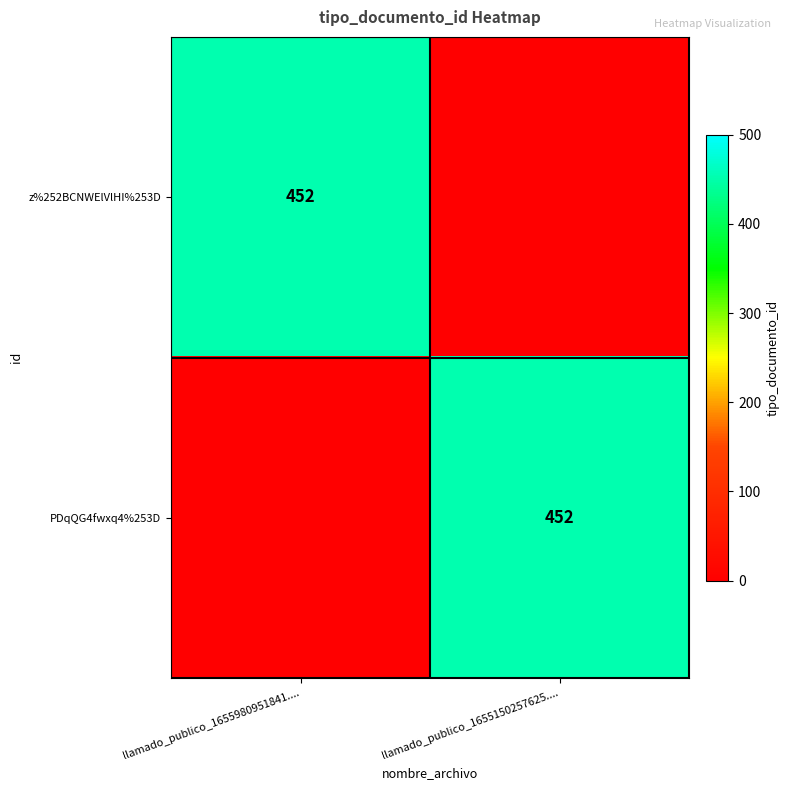

Is it true that PDqQG4fwxq4%253D equals 452 at llamado_publico_1655150257625....?

True